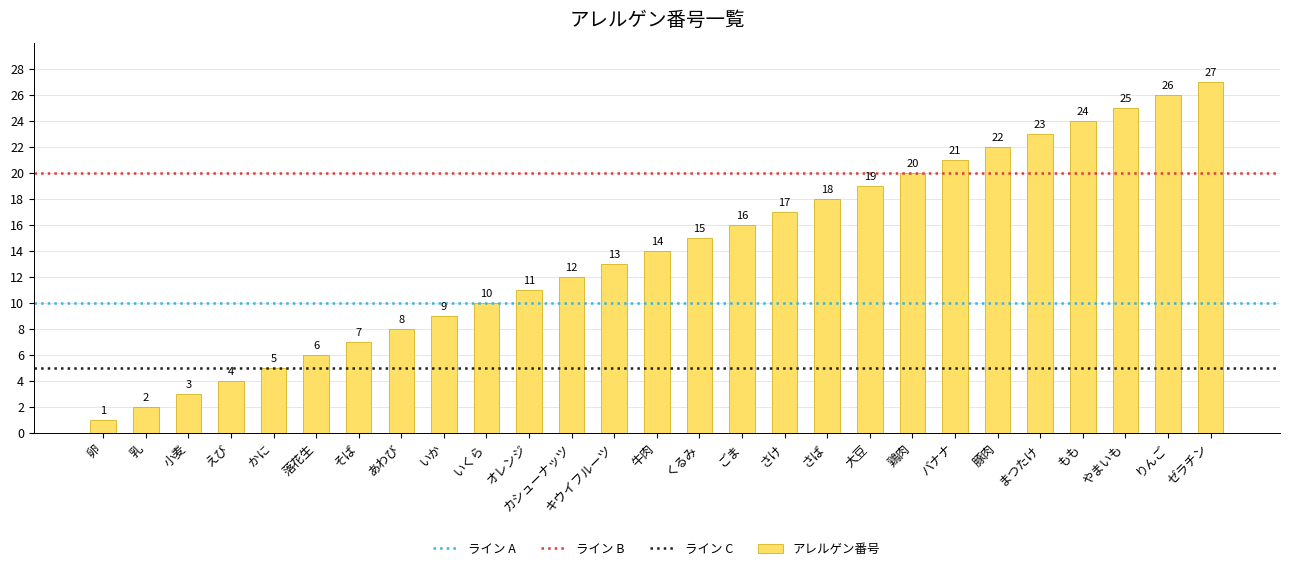

How many values are below 14?

13